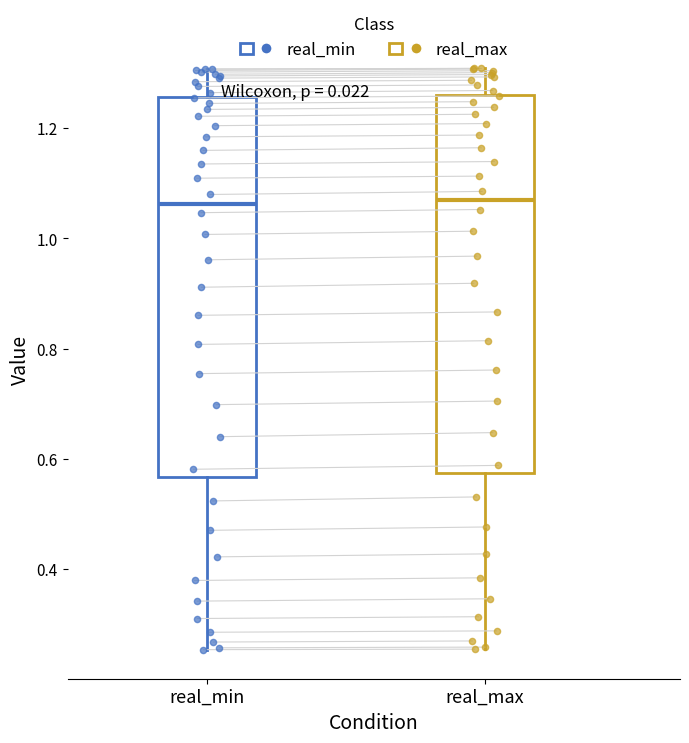

Where does the median line of the box for real_max sit on the y-axis? The values are not printed on the chart, so give them approximately, as read against the axis.

1.06